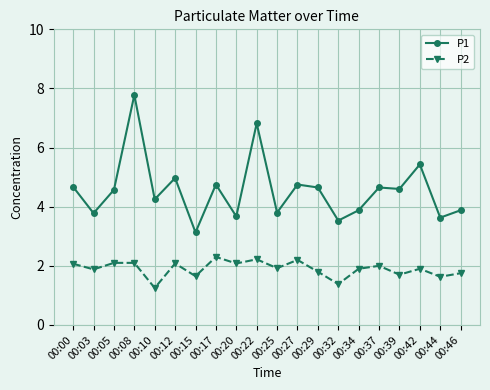

At which category does P1 reach its first local peak?

00:08